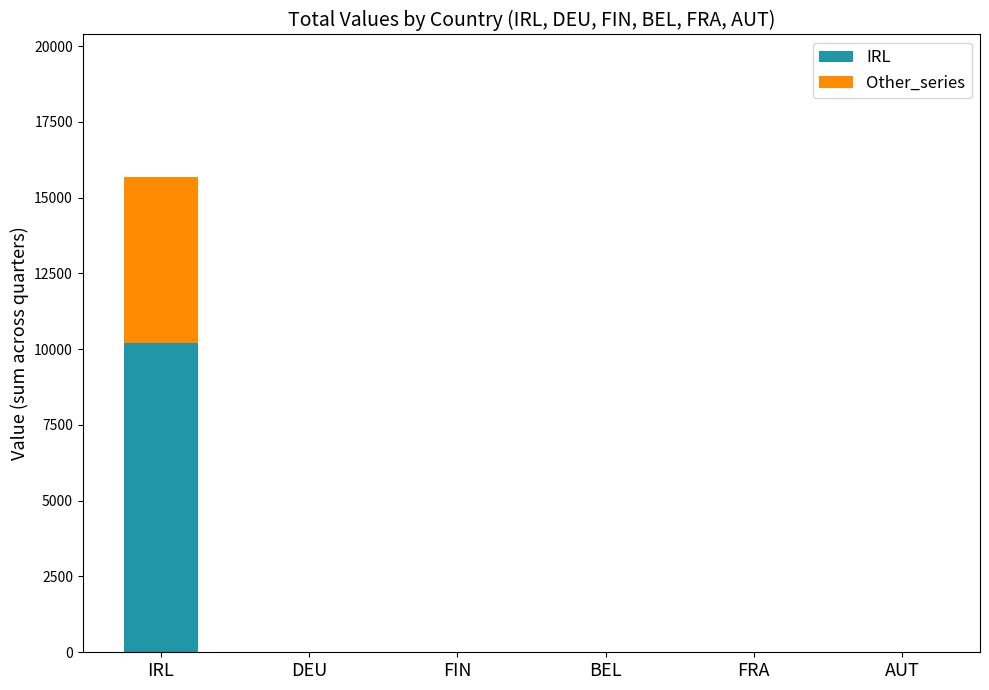

True or false: IRL has a value of 10190.6 at IRL.

True